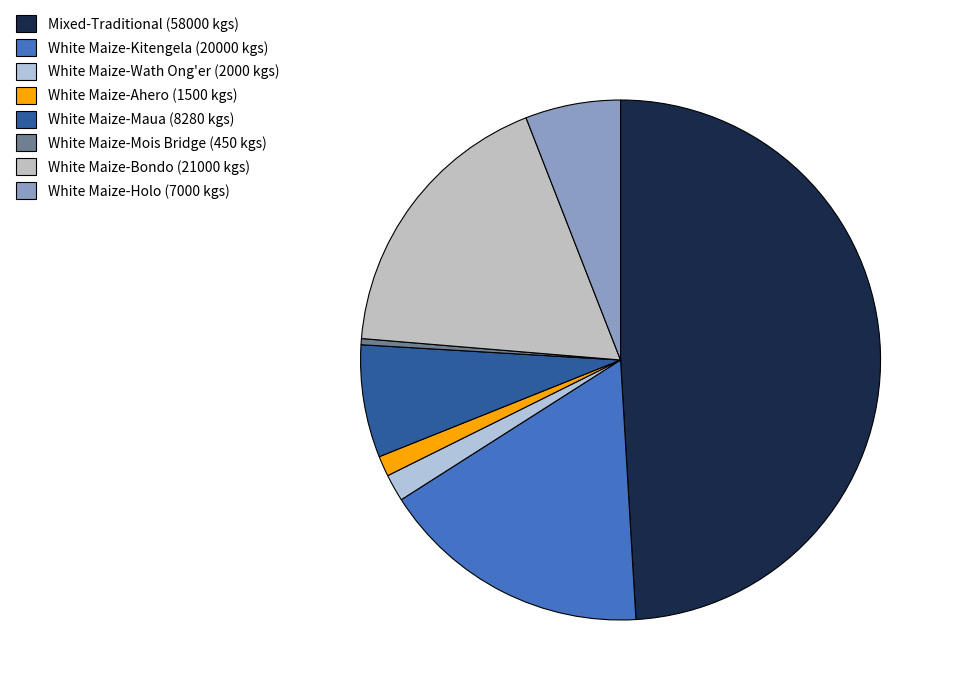

To the nearest percent, what is the combined percentage of White Maize-Ahero (1500 kgs) and White Maize-Holo (7000 kgs)?

7%